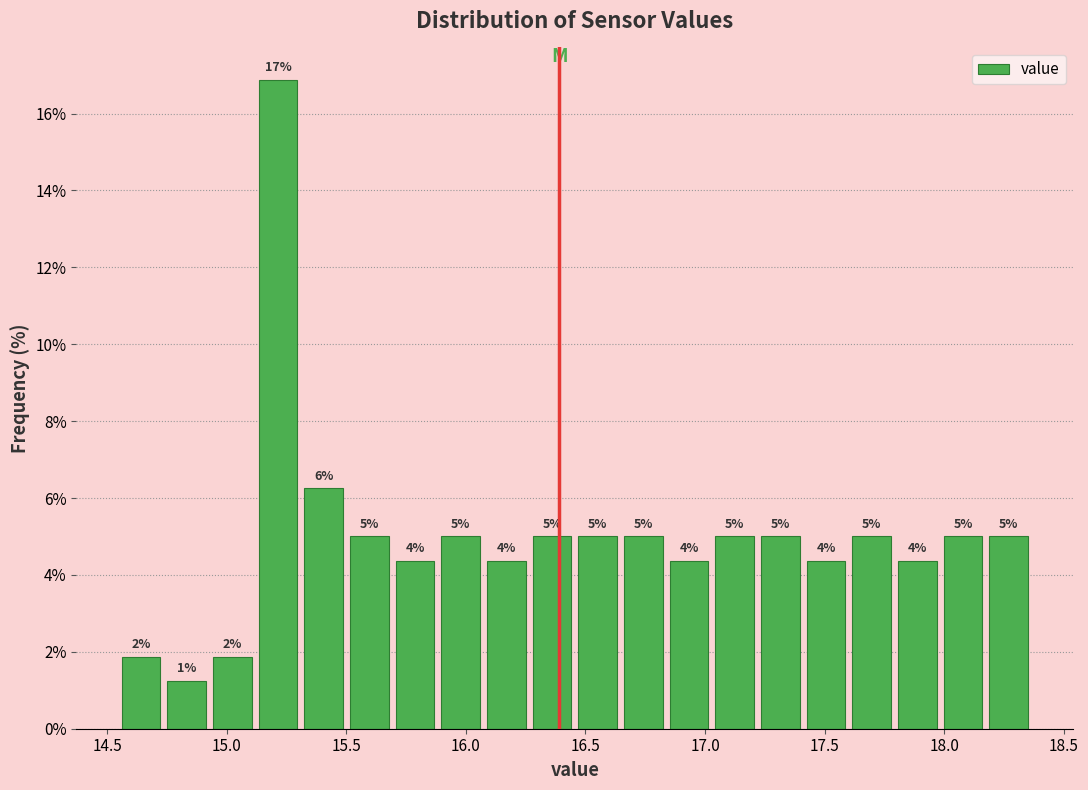

Read against the x-axis, roughly where is the centre of the tallest bar?

15.20